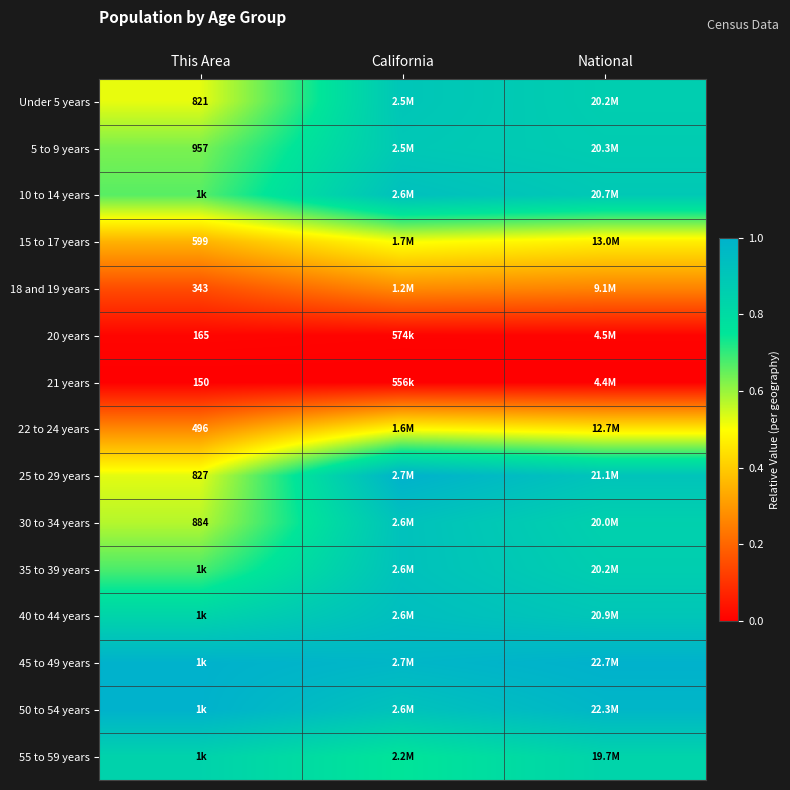

Which series has the largest total across all categories?

45 to 49 years